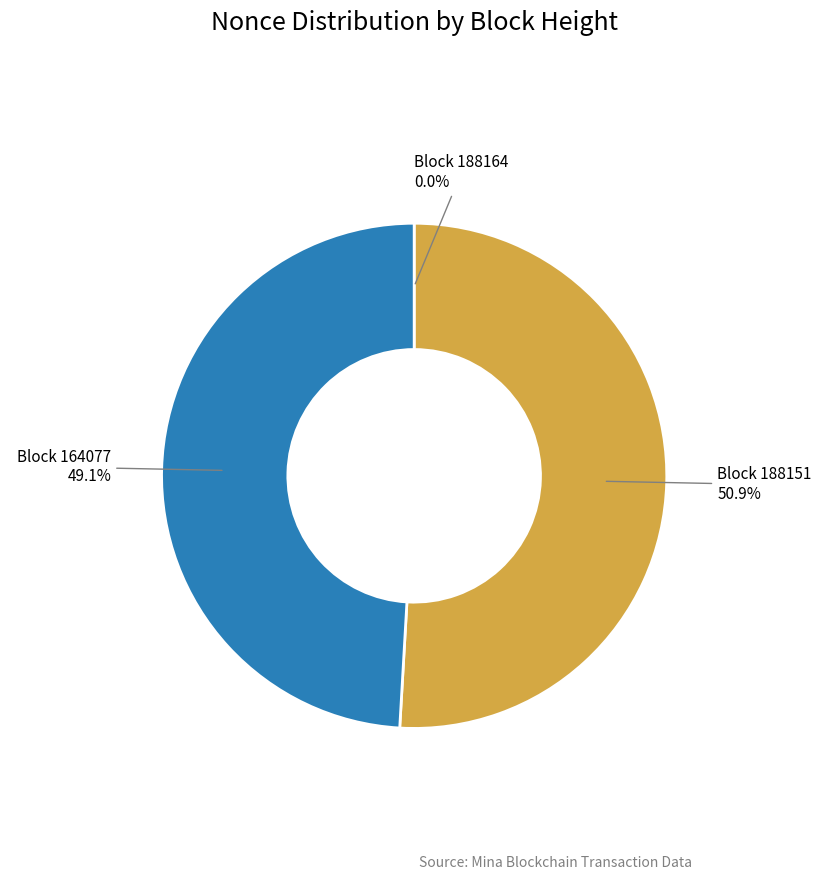

What is the ratio of the value at Block 188151 to the value at Block 164077?

1.0